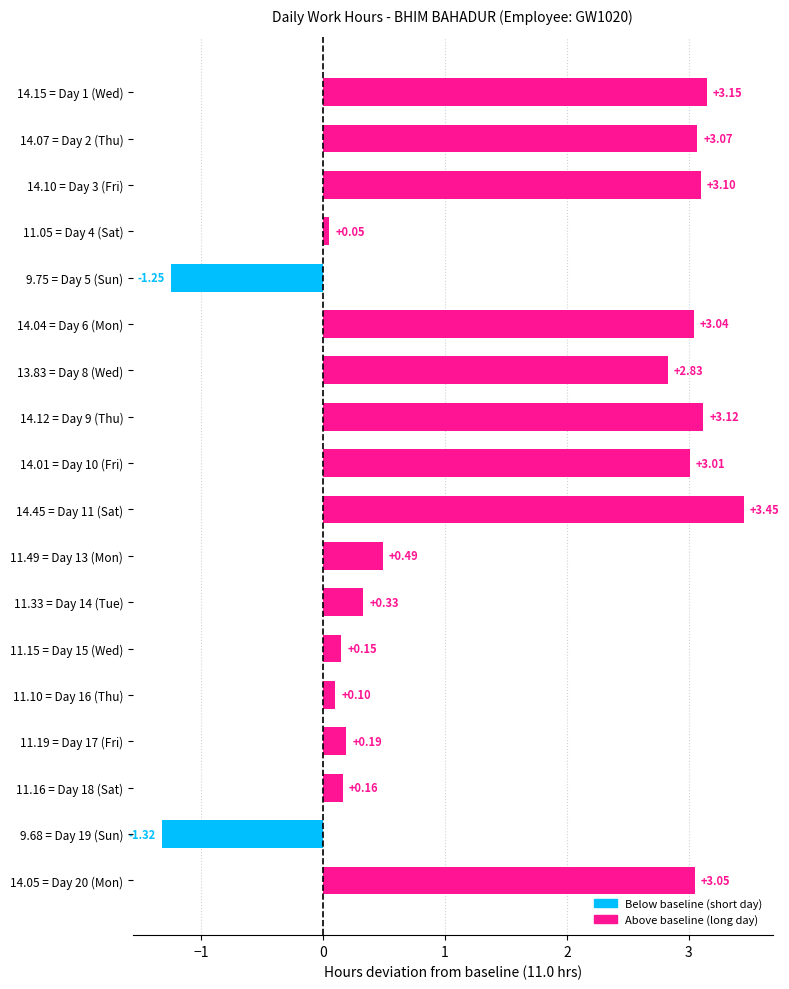

What is the change in value from 13.83 = Day 8 (Wed) to 11.10 = Day 16 (Thu)?

-2.7